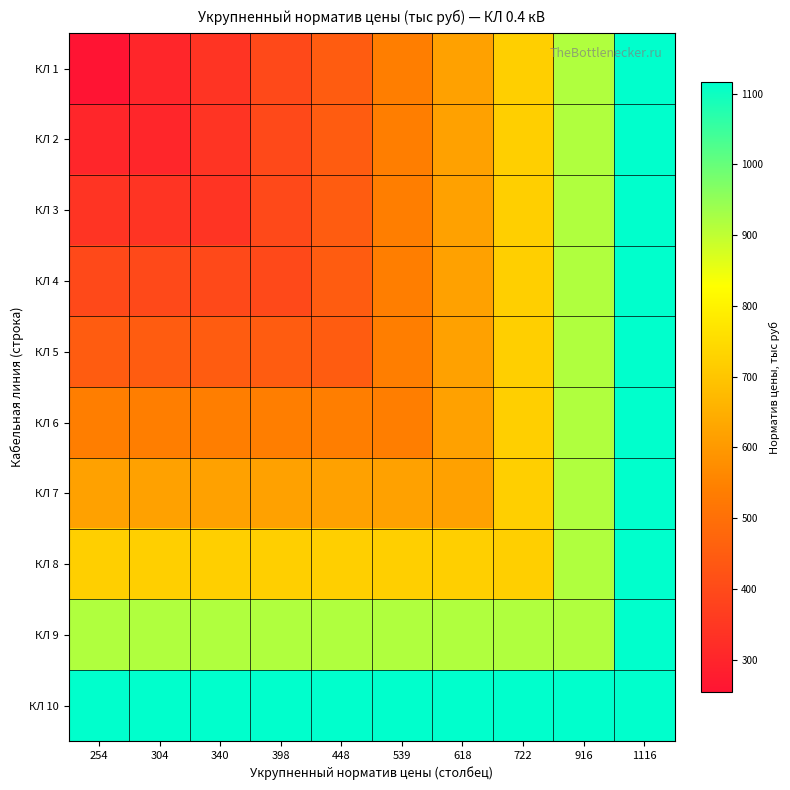

Which label corresponds to the largest value in the chart?

1116